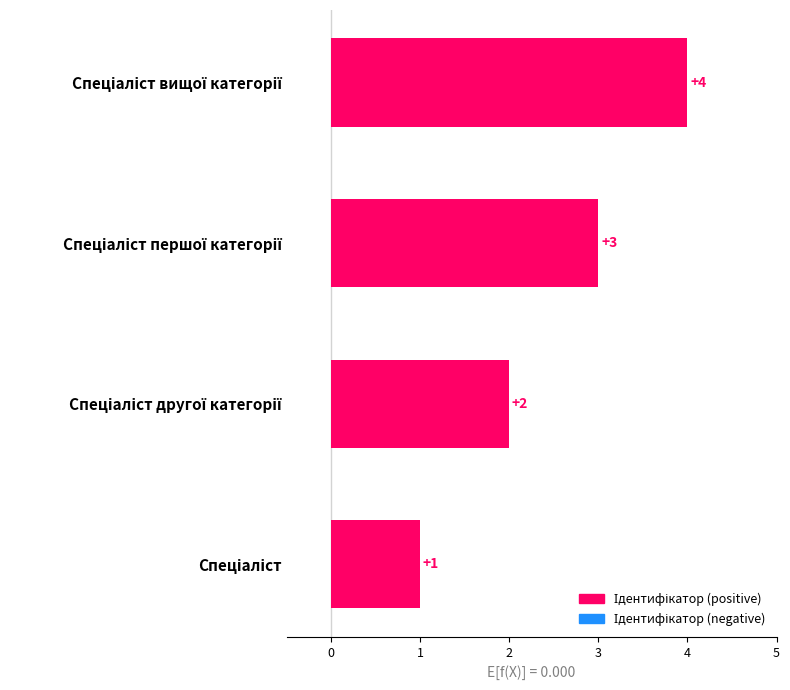

Count the values in the range 2 to 4.

3